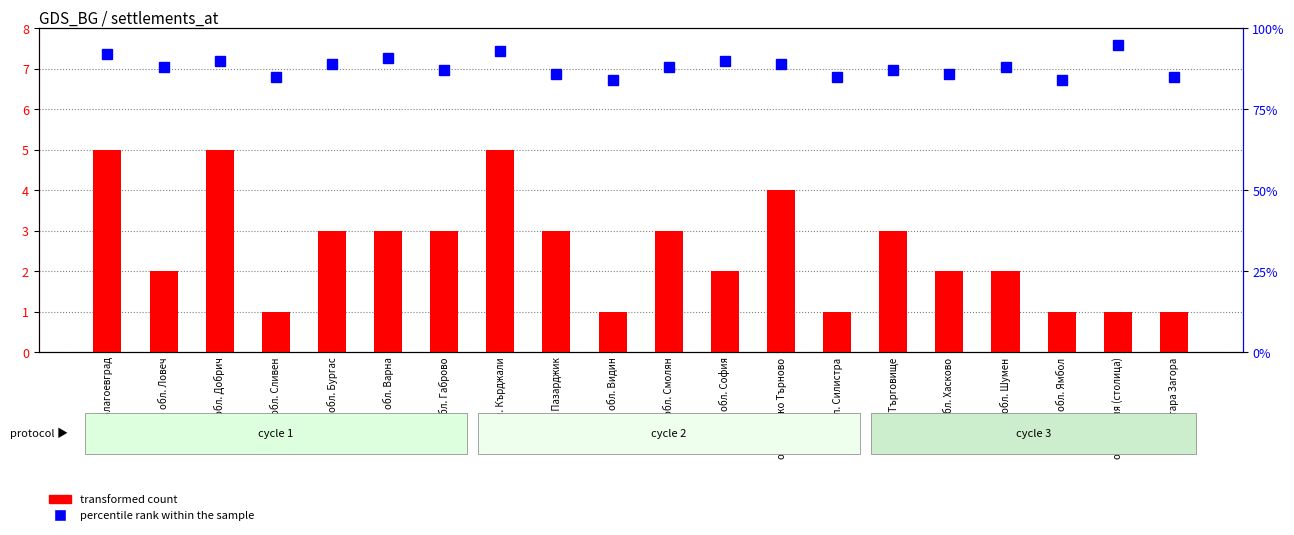

Which series has the largest total across all categories?

percentile rank within the sample